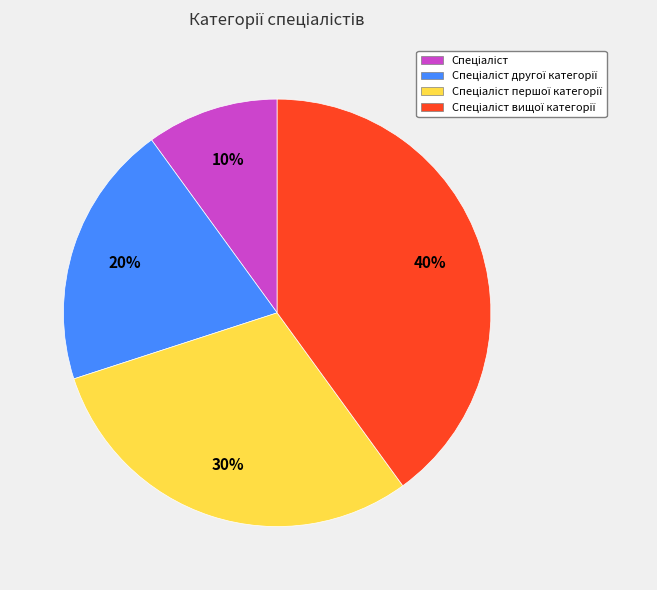

To the nearest percent, what is the average slice percentage?

25%